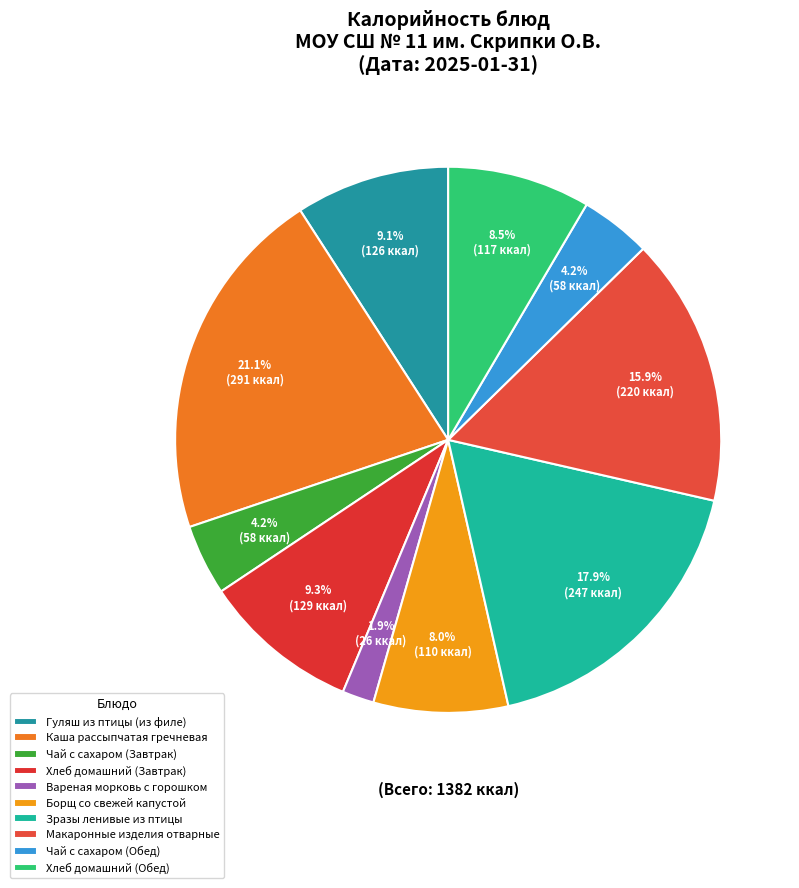

Count the number of slices in the pie.

10